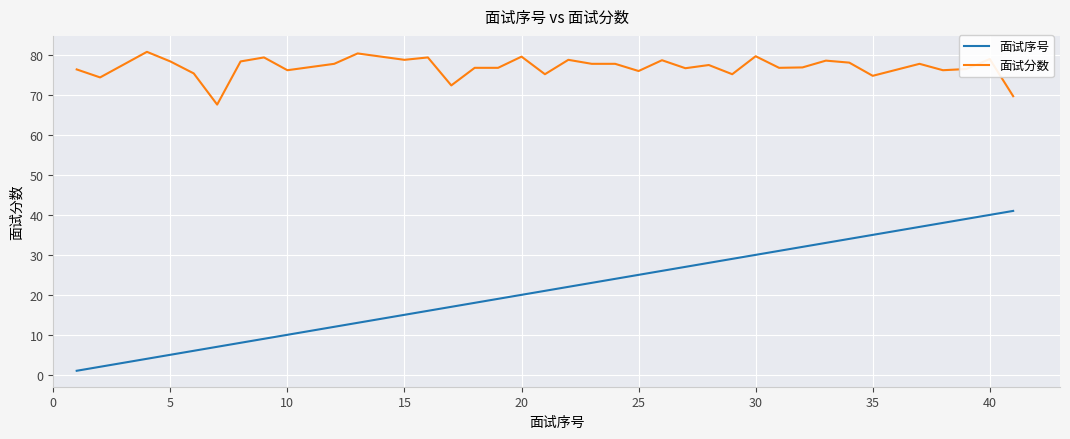

How many distinct data groups are displayed?

2